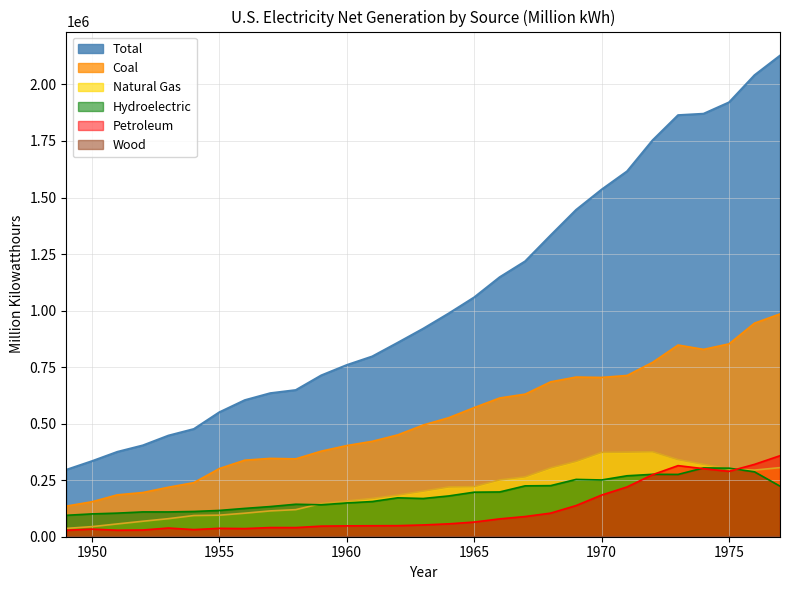

What is the average value of the Wood series?

224.3